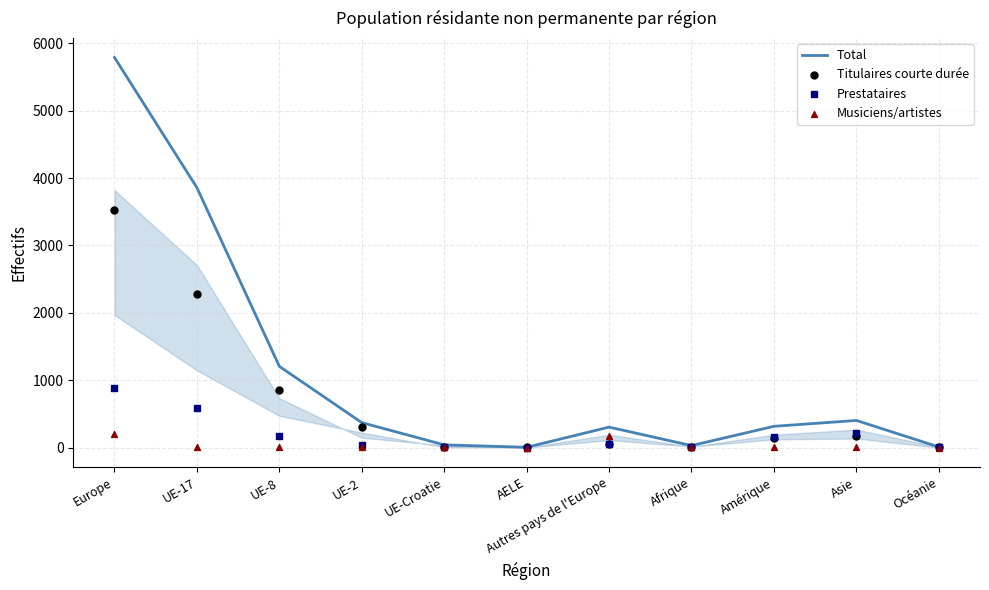

Is the value of Titulaires courte durée at UE-8 greater than the value of Prestataires at Afrique?

Yes